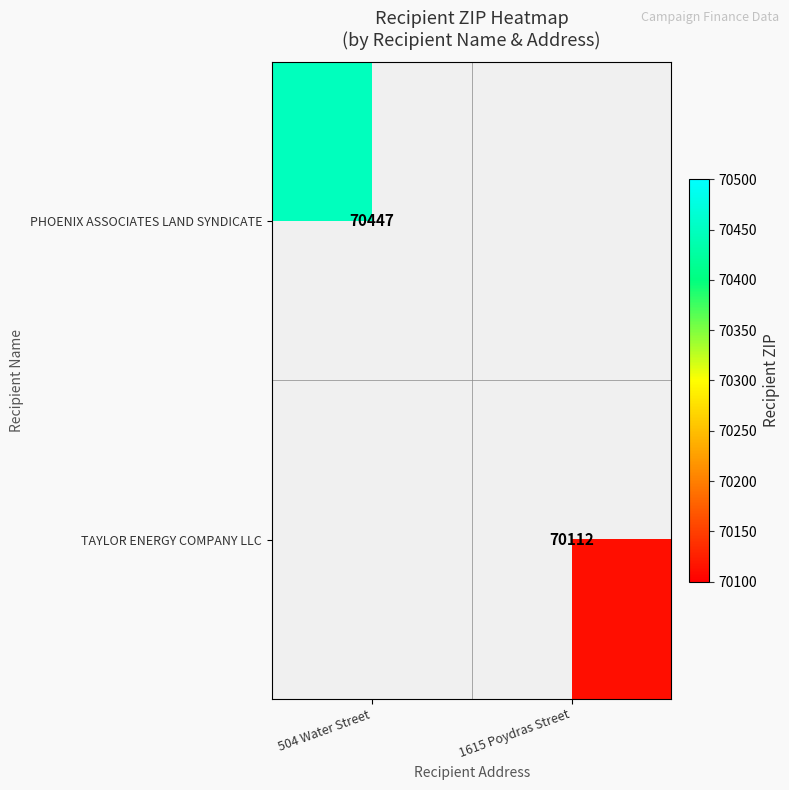

The value of PHOENIX ASSOCIATES LAND SYNDICATE at 504 Water Street is 70447. True or false?

True